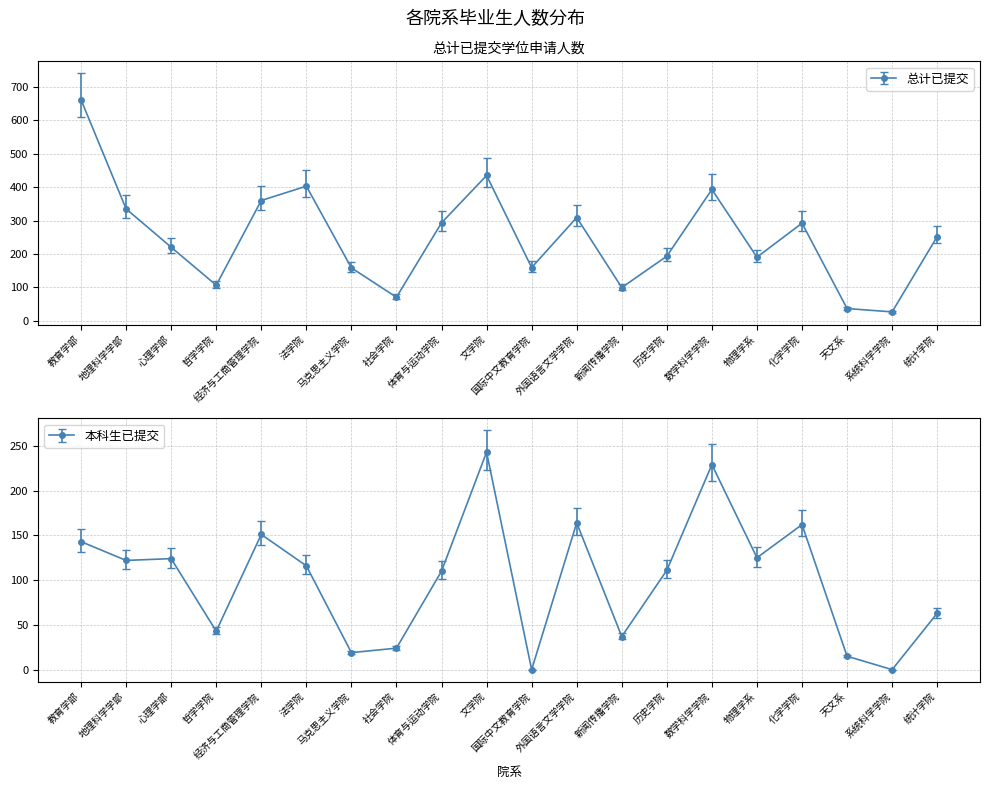

At which category does 总计已提交 reach its first local valley?

哲学学院